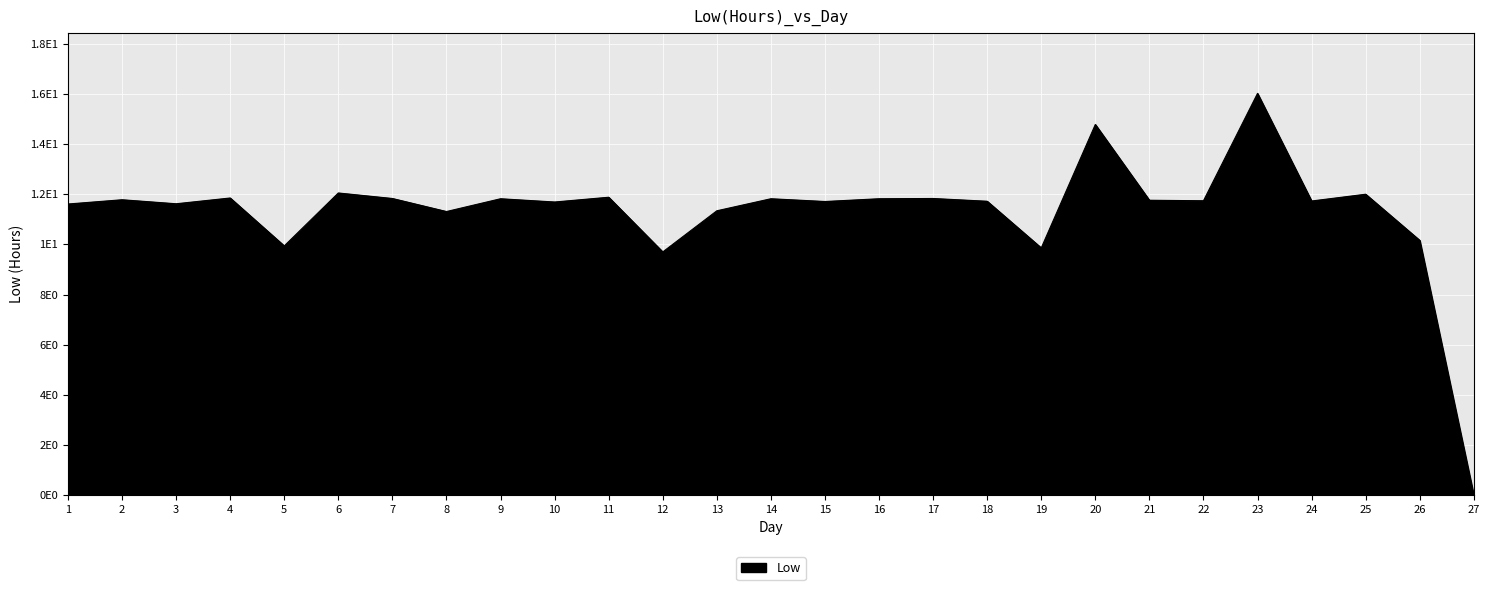

Approximately how many times larger is the value at 14 compared to 8?

1.0